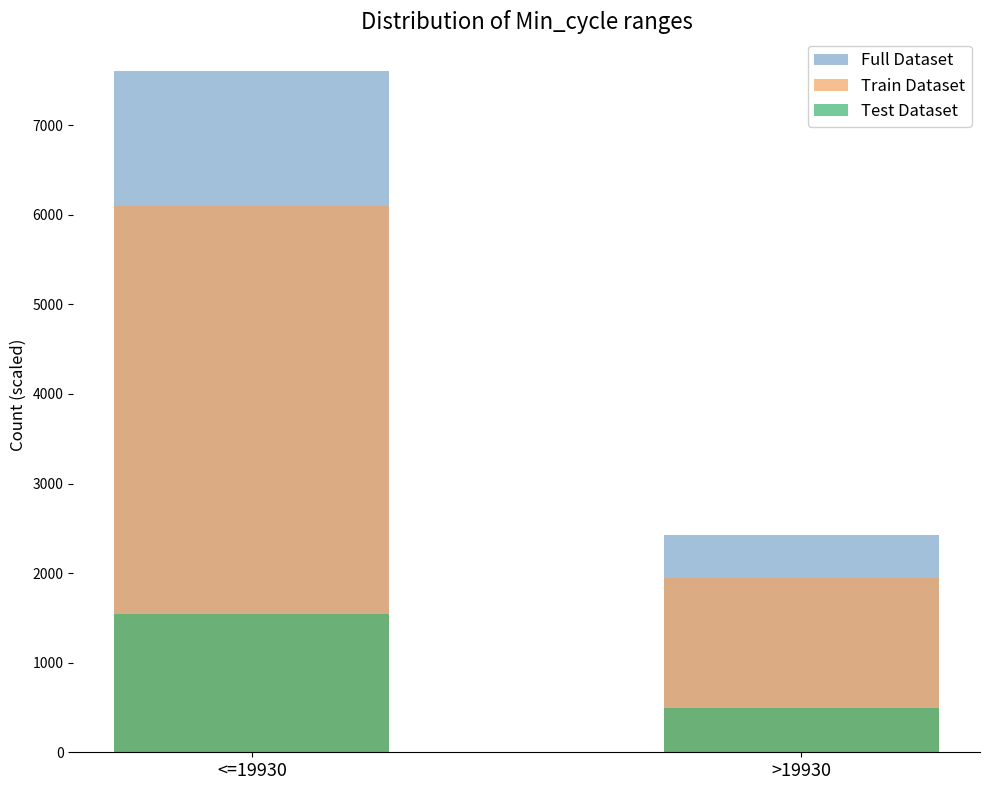

Is it true that Test Dataset equals 2067 at <=19930?

False